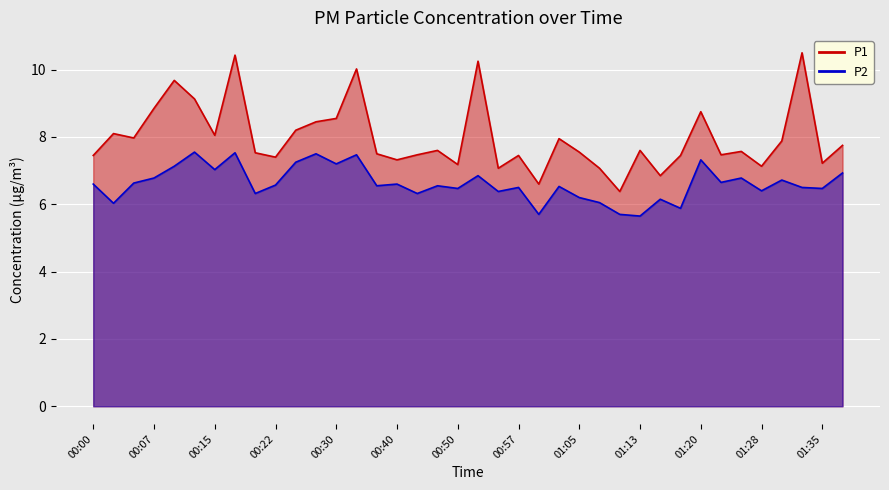

At how many categories does at least one series exceed 7?

35